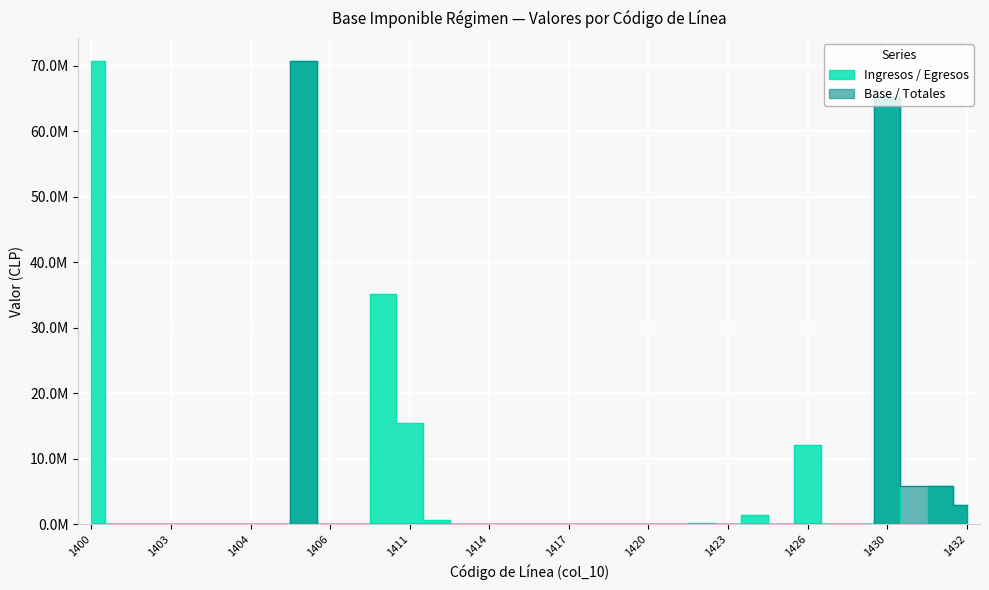

Rank the series at 1406 from lowest to highest value.

Ingresos / Egresos, Base / Totales